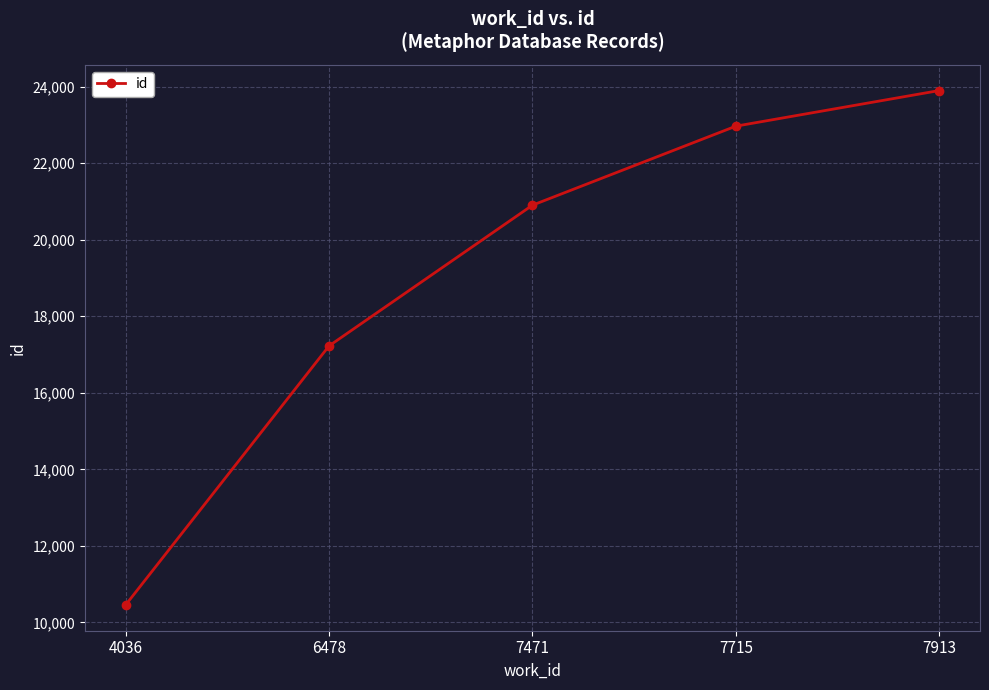

Which has a higher value, 7913 or 7715?

7913